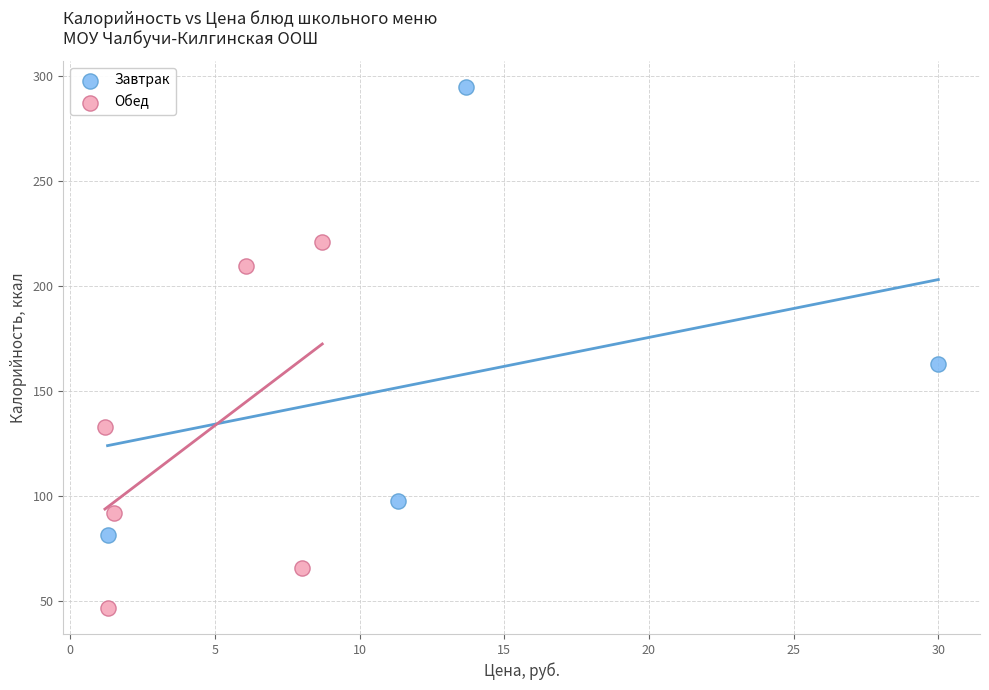

Which series has the largest Y range (max minus min)?

Завтрак